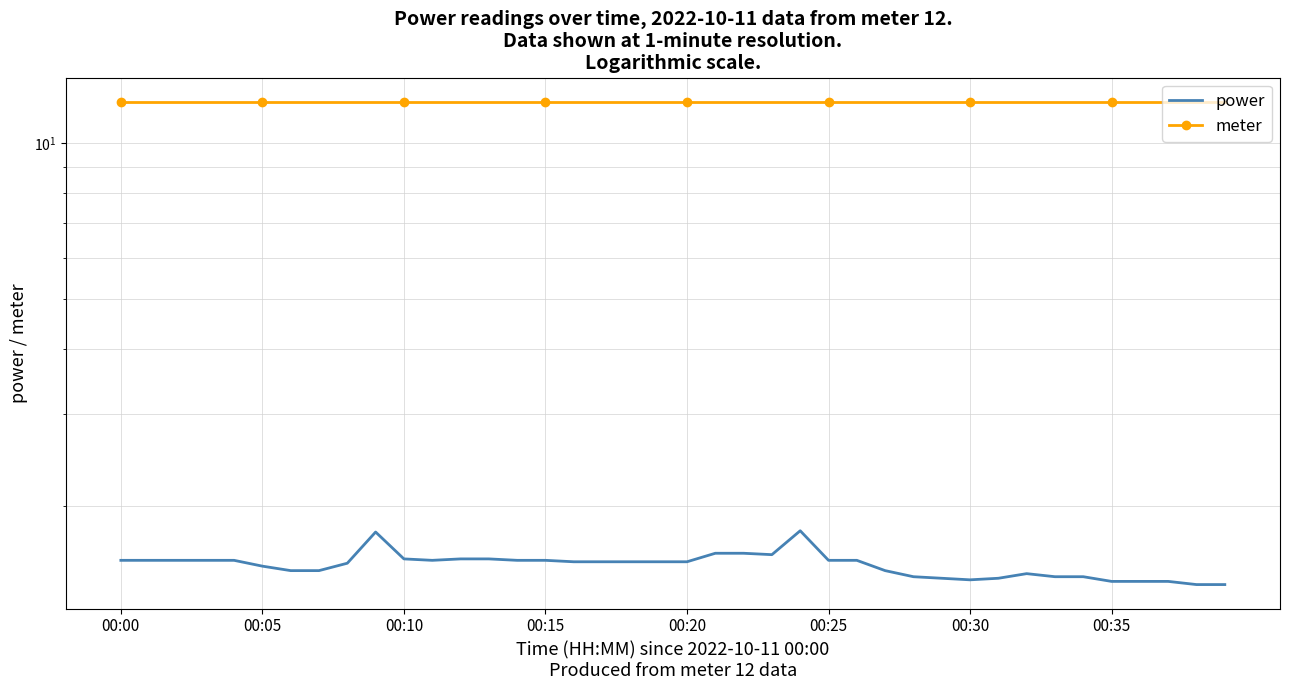

What is the smallest value displayed?

1.4